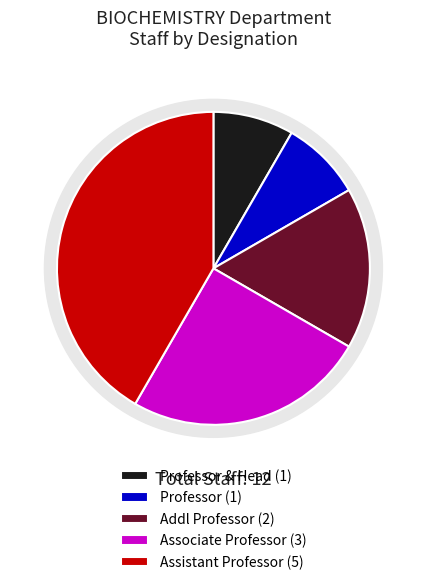

Count the number of slices in the pie.

5